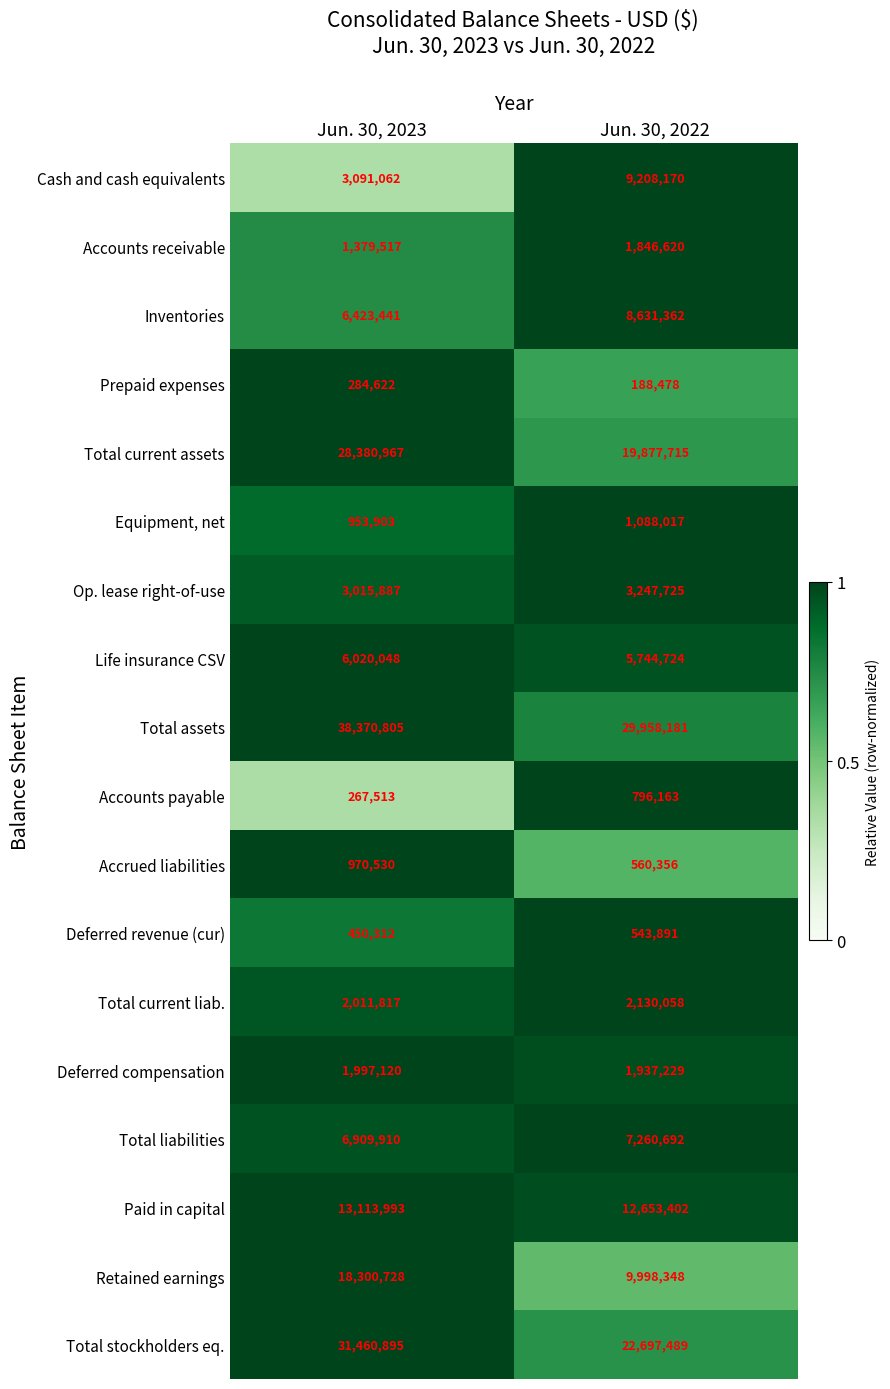

Which series has the largest range (max minus min)?

Total stockholders eq.